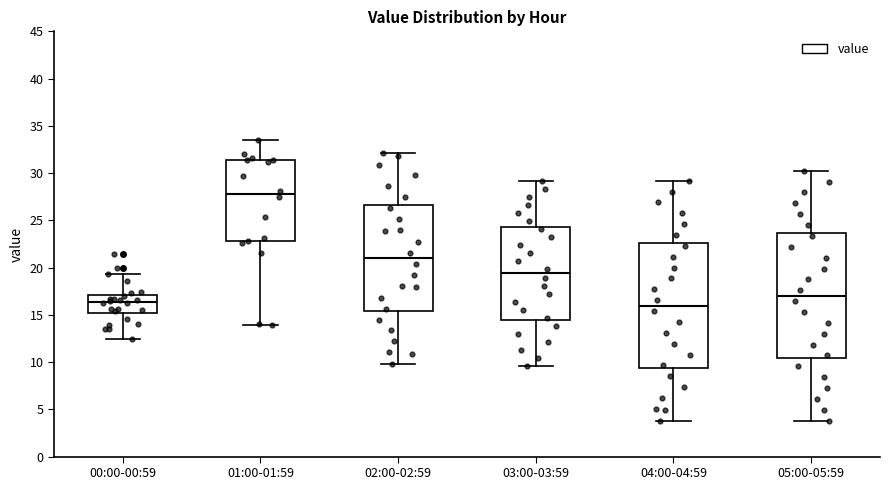

Where does the lower whisker of the box for 00:00-00:59 end on the y-axis? The values are not printed on the chart, so give them approximately, as read against the axis.

12.5